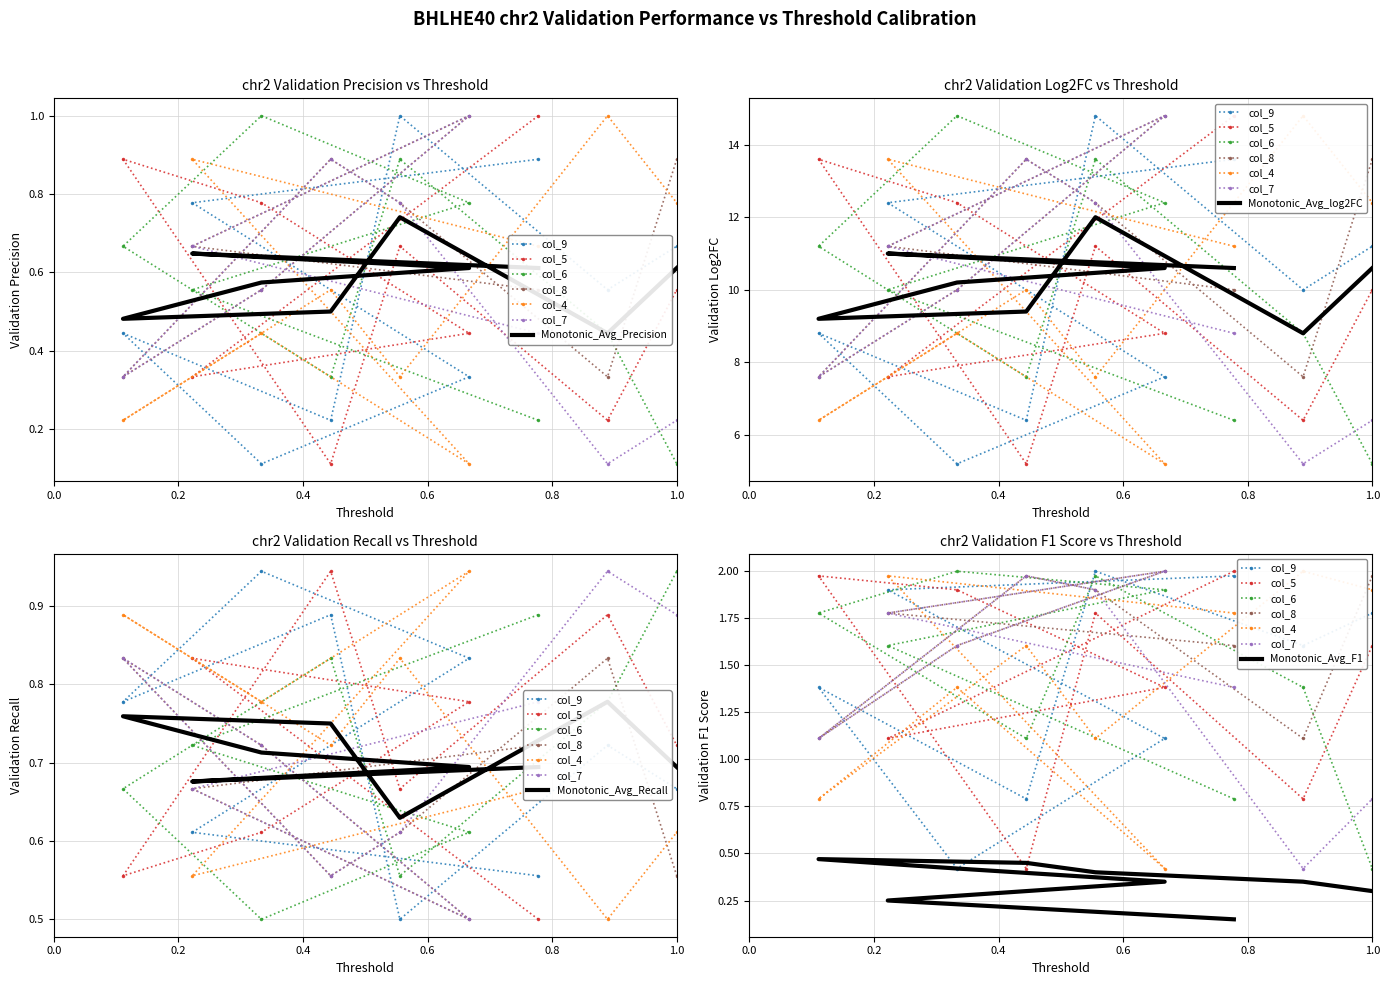

At how many categories does at least one series exceed 1?

9